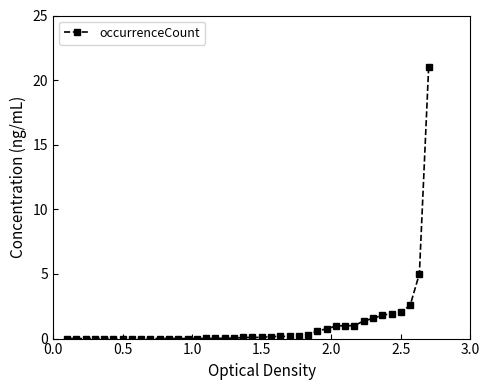

What is the greatest value displayed?

21.0